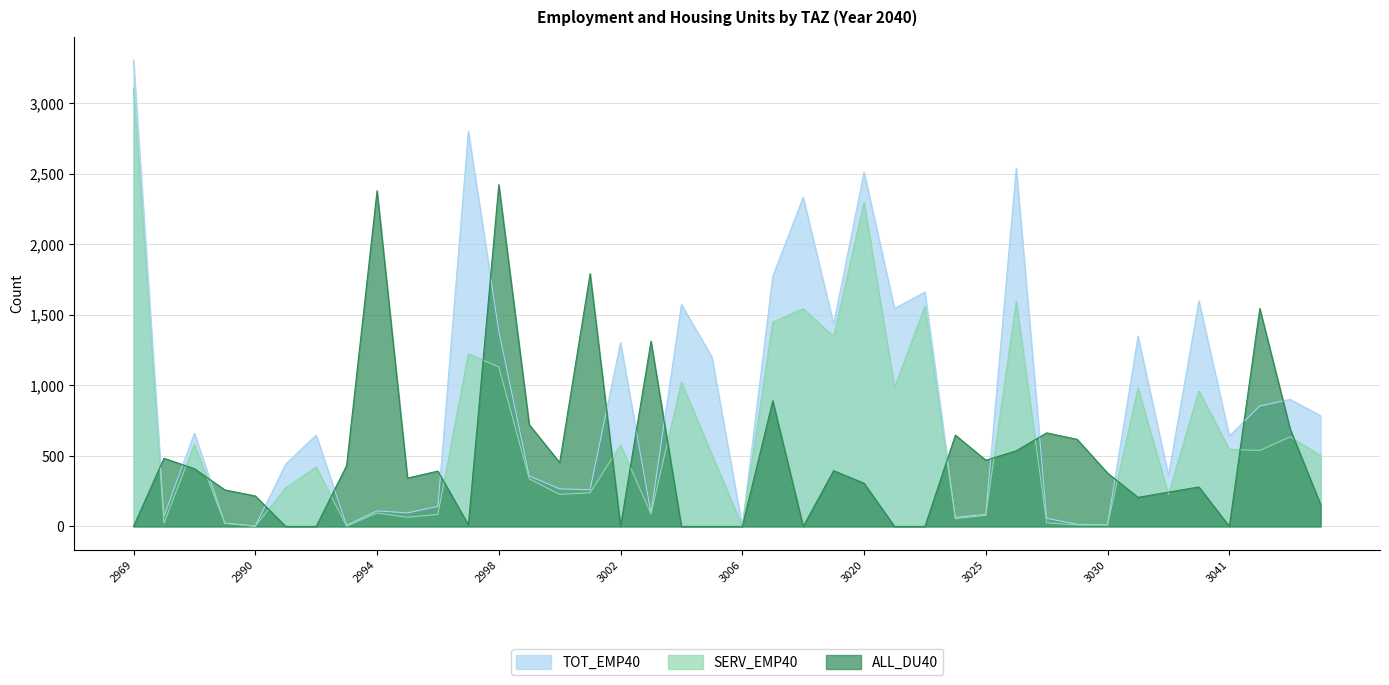

At which label does TOT_EMP40 reach its minimum?

3006